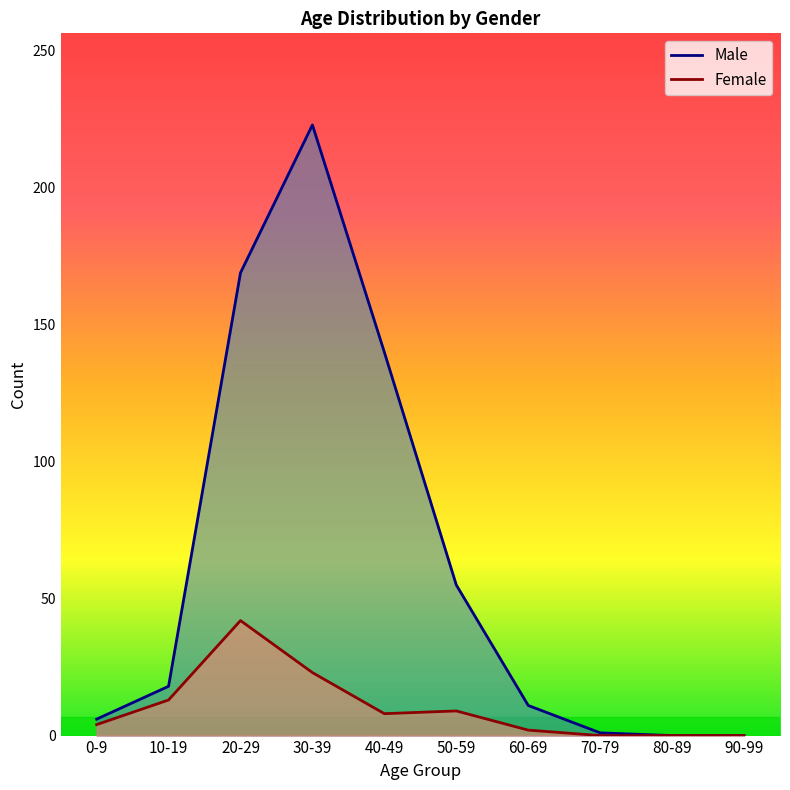

What is the spread (max minus min) of values at 0-9?

2